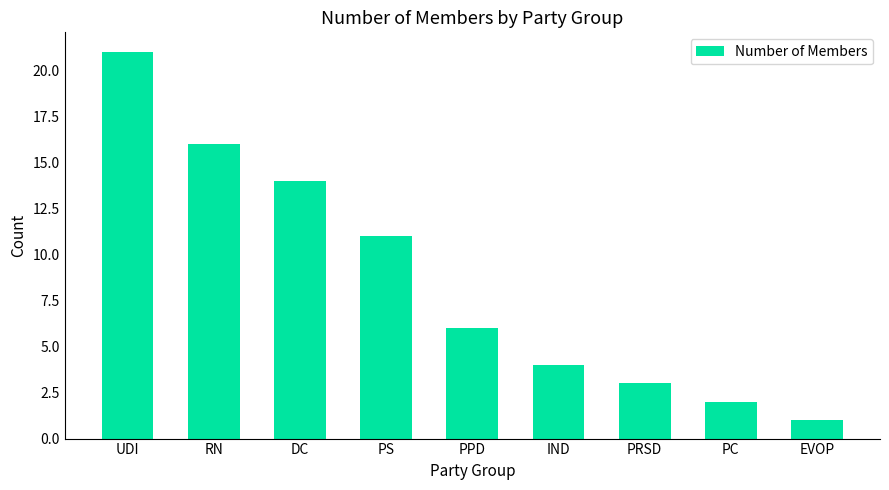

What is the value of the 9th bar from the left?

1